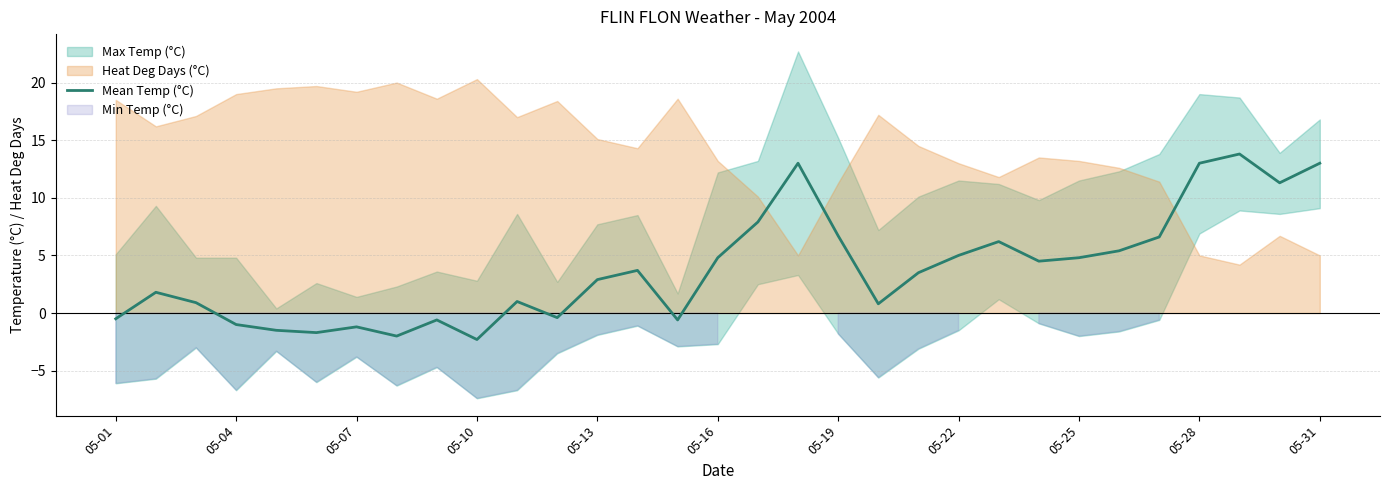

What is the difference between the second highest and minimum values?

15.3